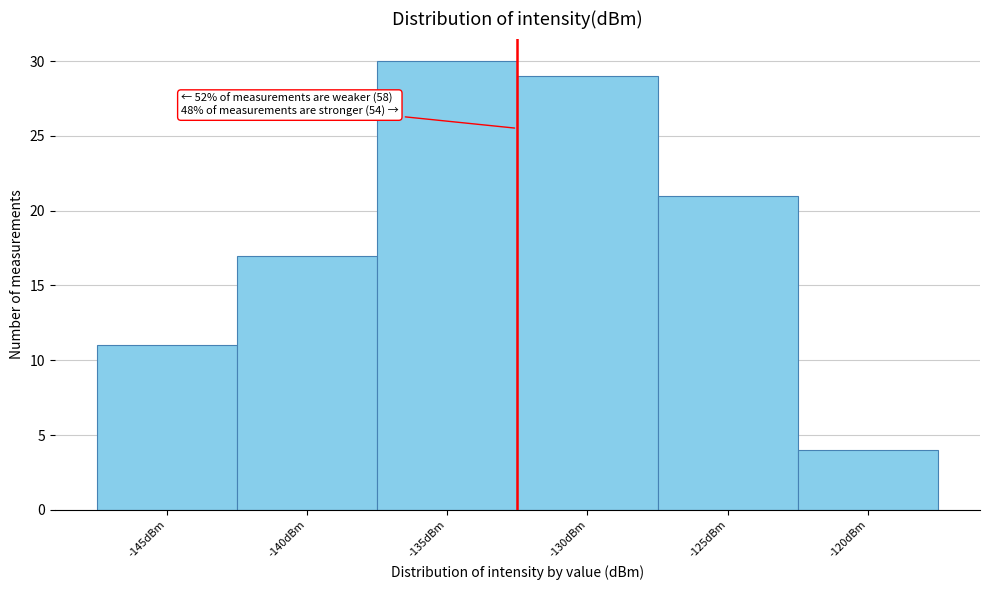

Reading left to right, what are all the values shown in this chart?

11	17	30	29	21	4